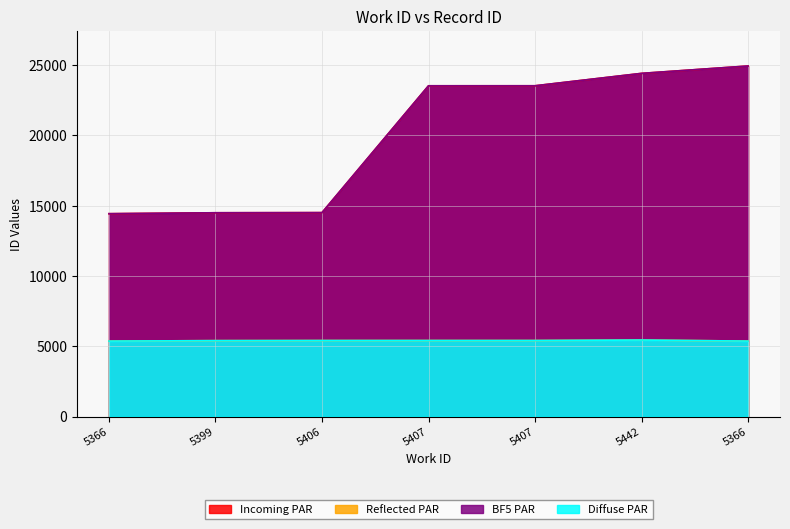

Does the chart display data point markers on the line(s)?

No